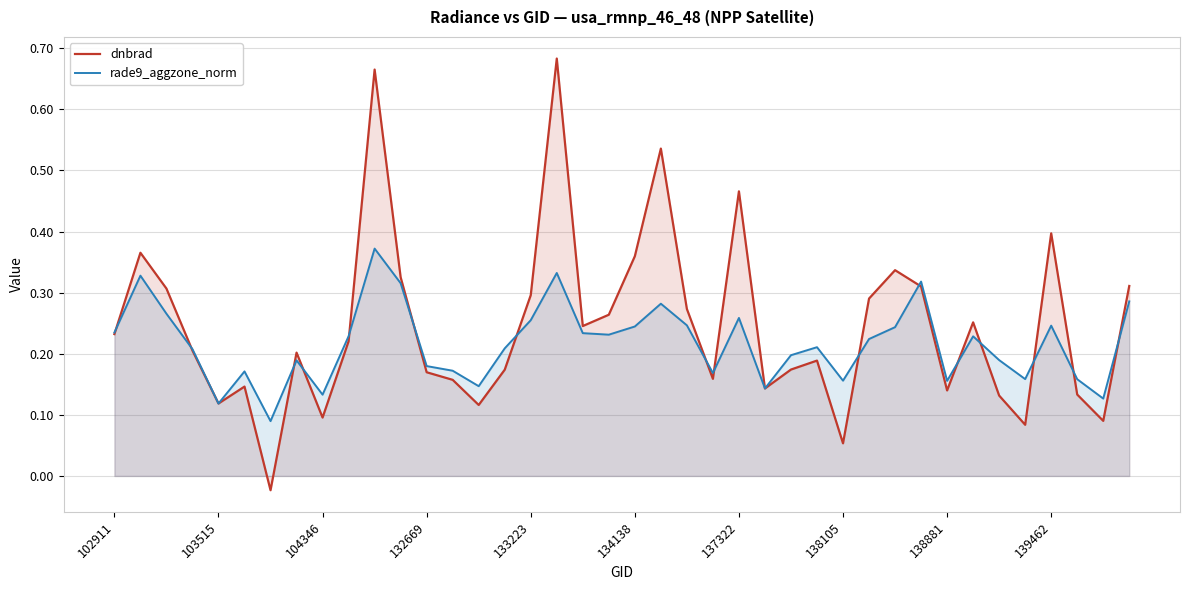

What is the average value of the rade9_aggzone_norm series?

0.2